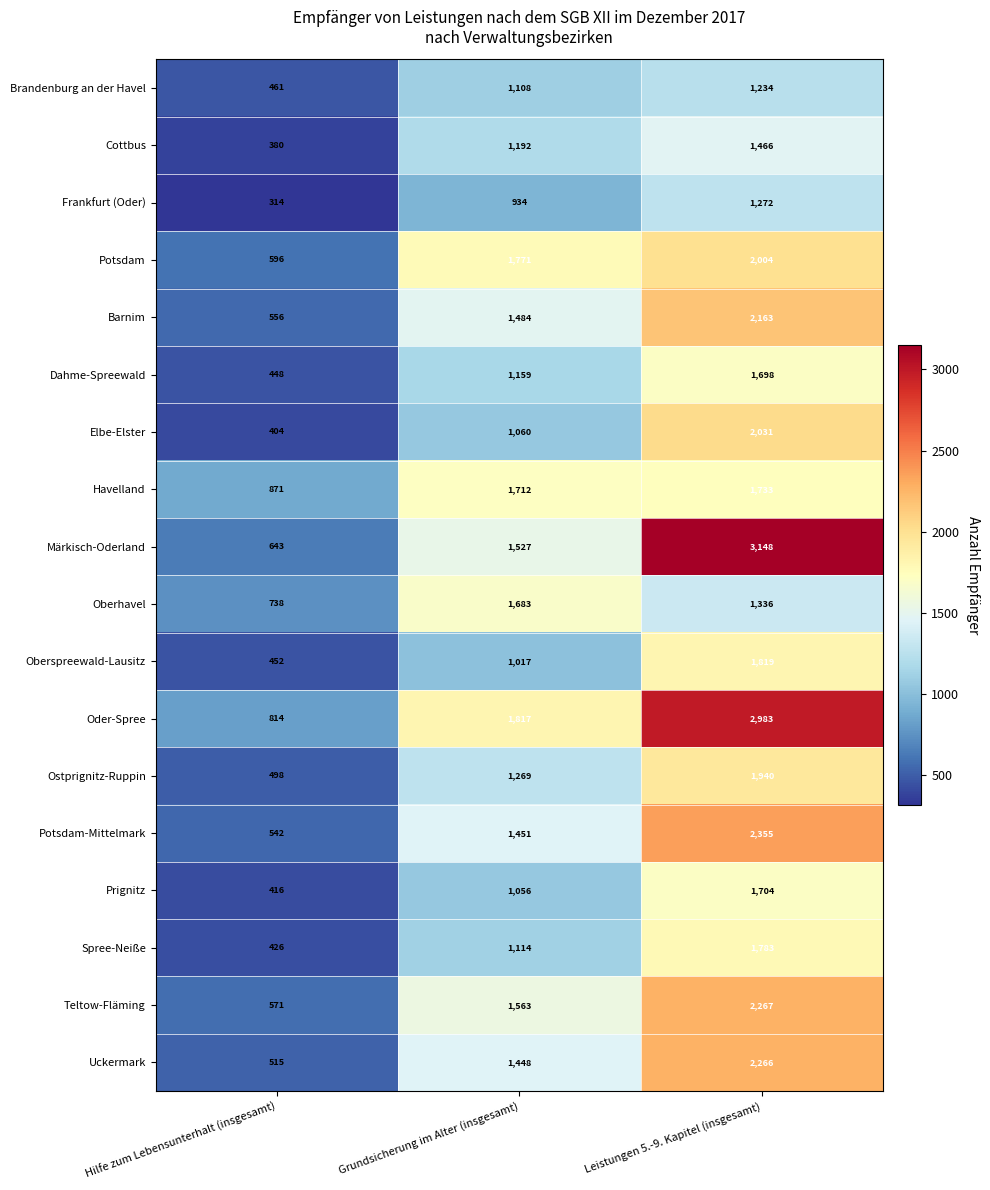

The value of Oberspreewald-Lausitz at Leistungen 5.-9. Kapitel (insgesamt) is 931. True or false?

False